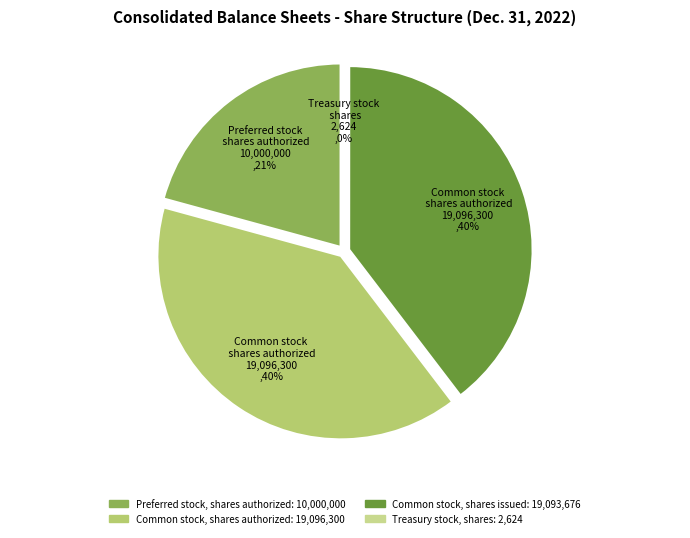

The Treasury stock,
shares
2624 slice represents 8% of the pie. True or false?

False